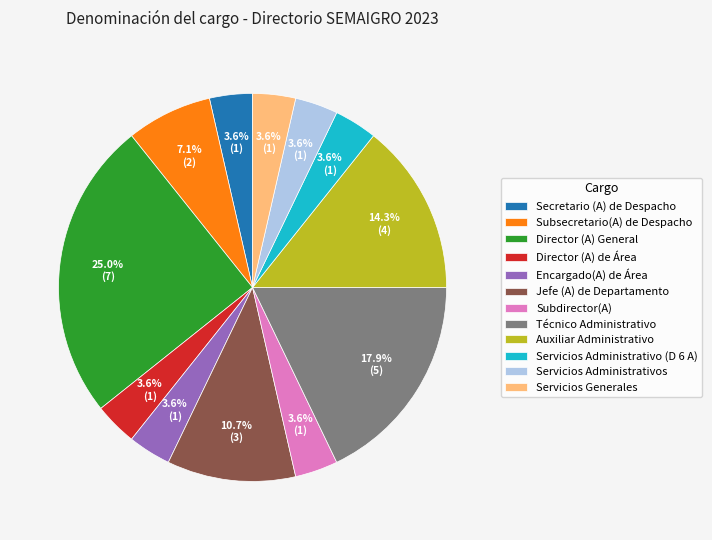

To the nearest percent, what is the average slice percentage?

8%